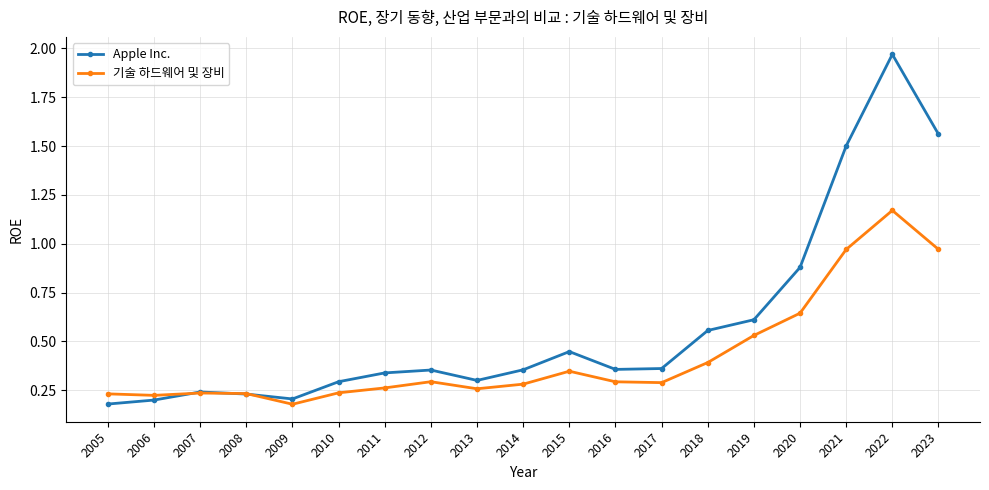

Rank the series by their maximum value, from highest to lowest.

Apple Inc., 기술 하드웨어 및 장비